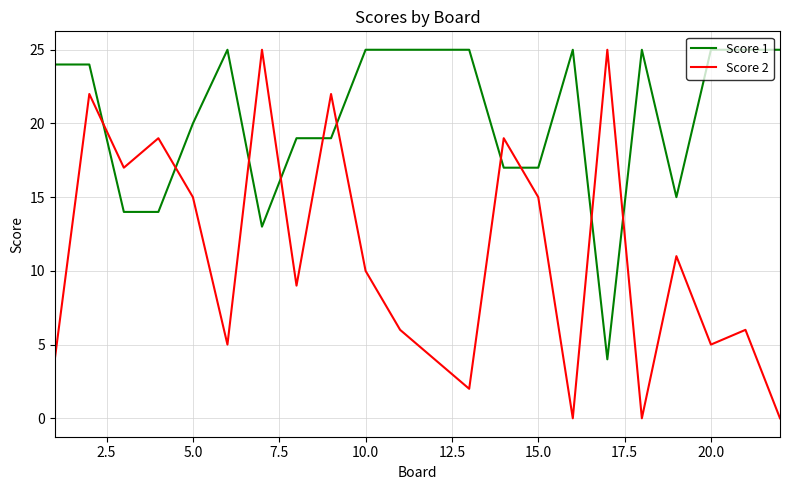

Rank the series by their average value, from lowest to highest.

Score 2, Score 1